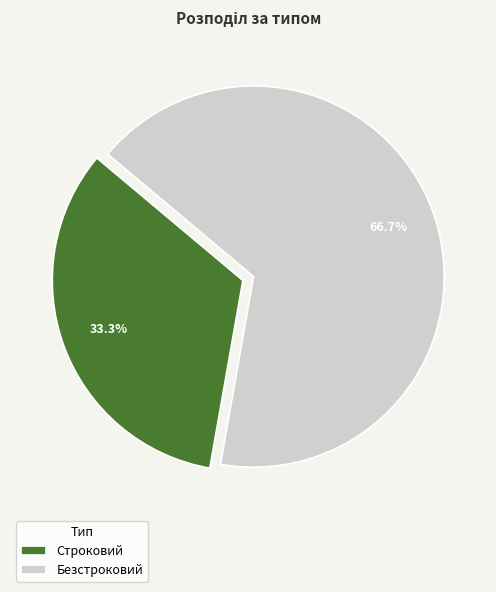

How many slices are in this pie chart?

2